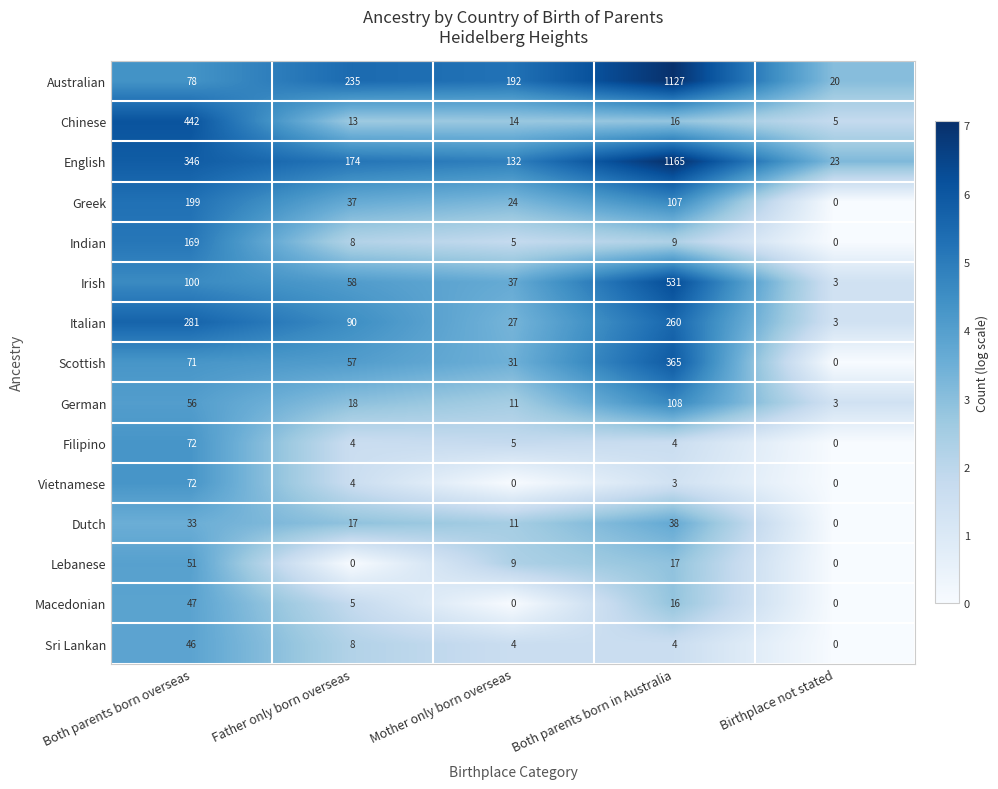

How many series are shown in this chart?

15